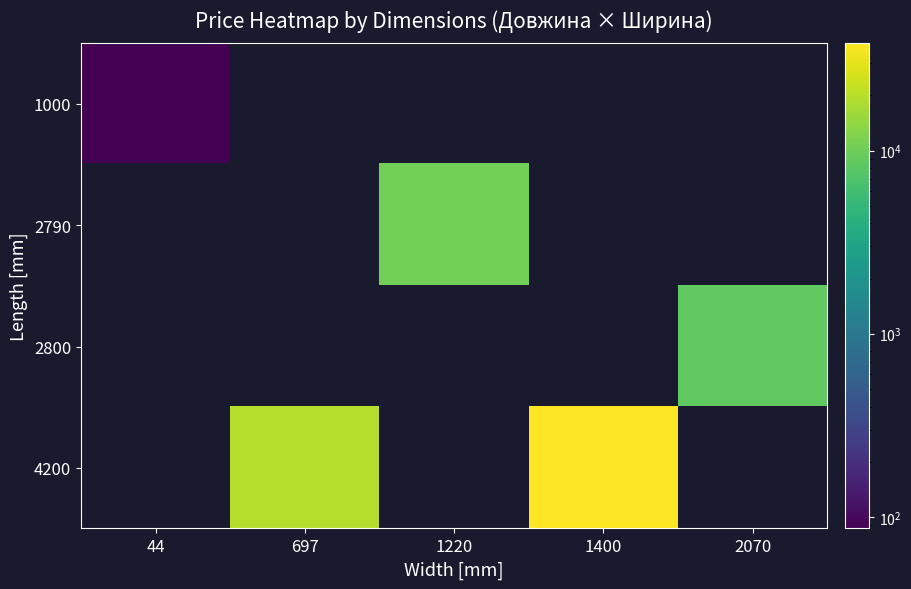

At which category is the sum across all series the highest?

1400